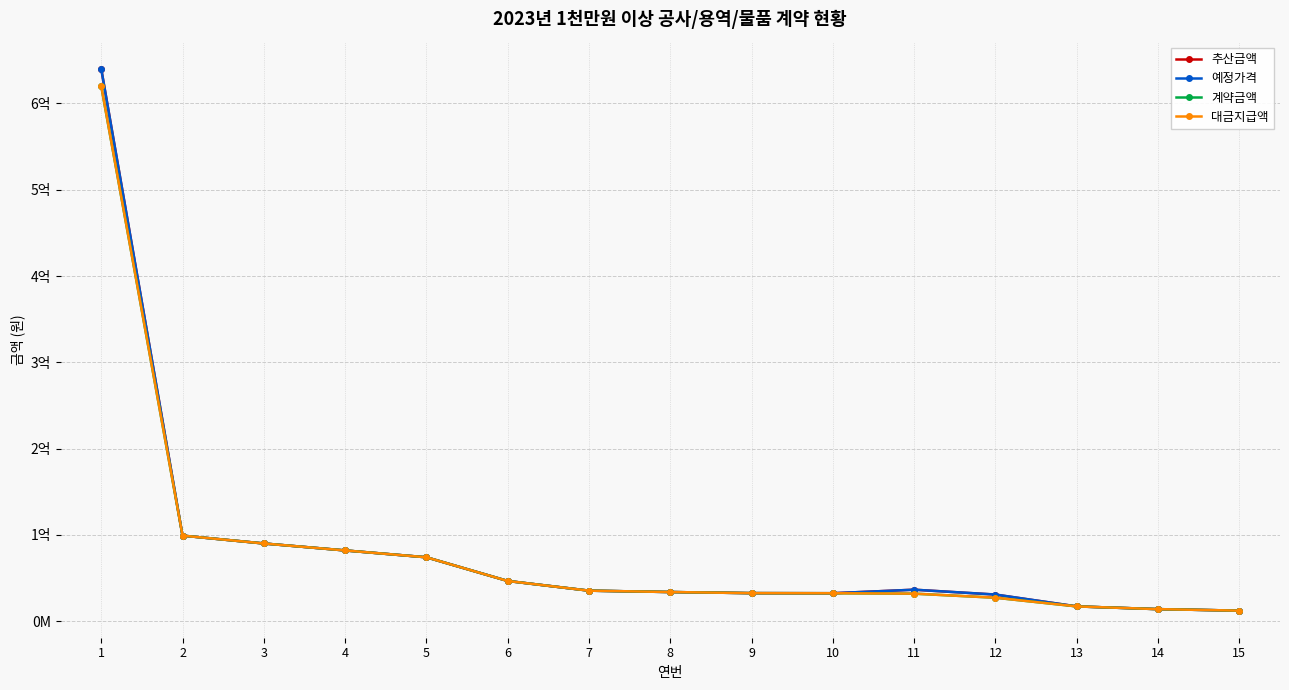

Where does the 추산금액 series first go above 35371070?

1